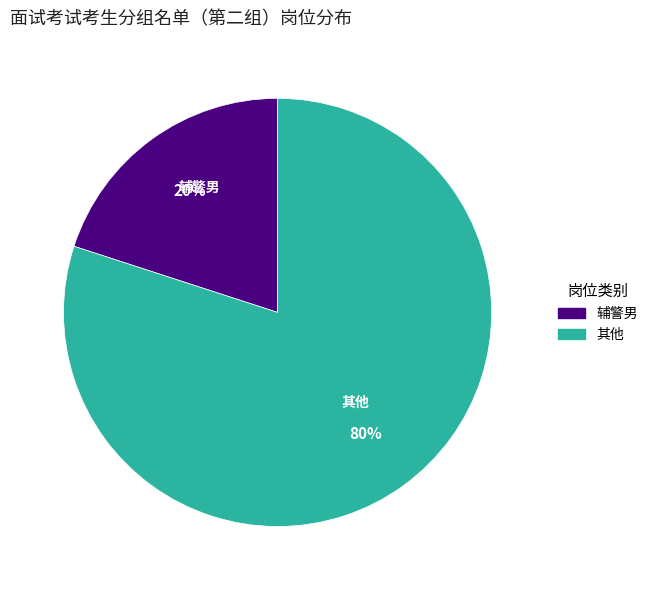

How many segments does this pie chart have?

2